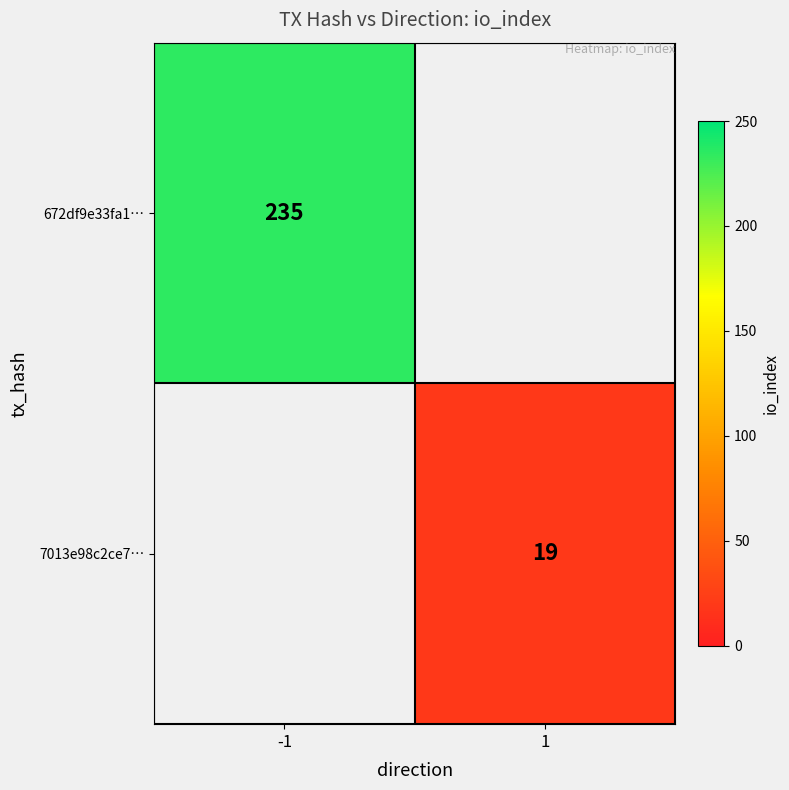

Is it true that 7013e98c2ce7… equals 19 at 1?

True